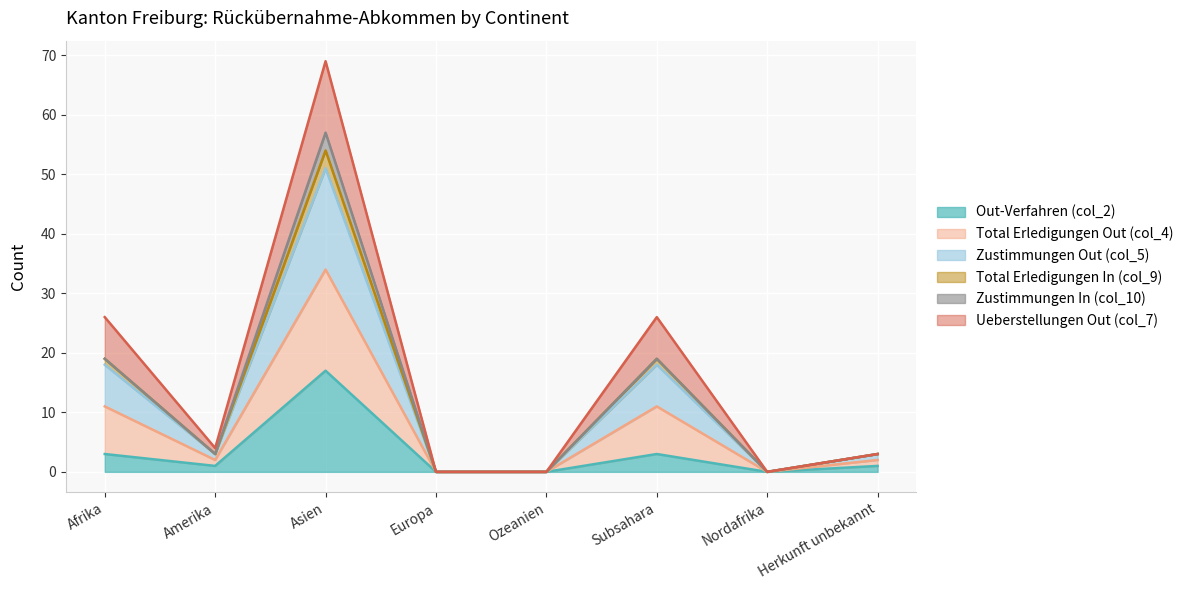

At which label does Total Erledigungen Out (col_4) first exceed 4?

Afrika